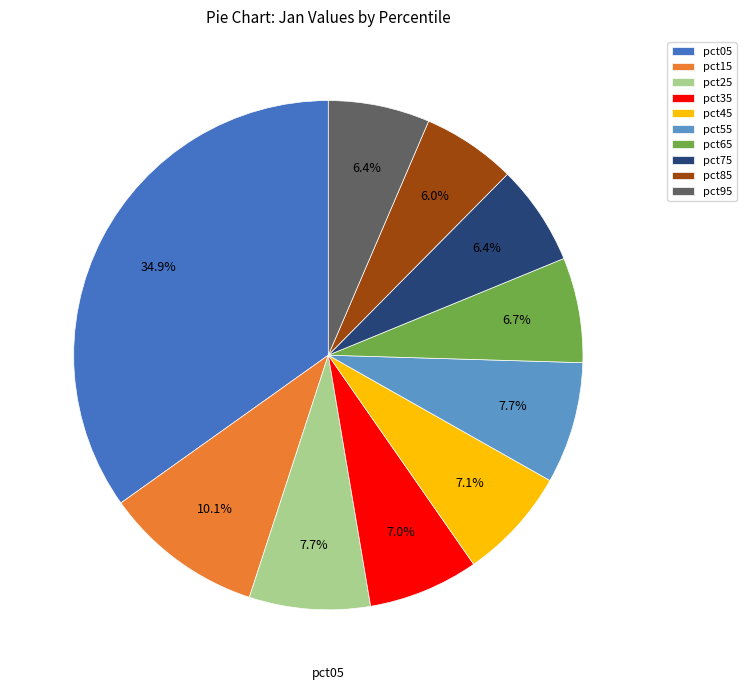

How many slices are in this pie chart?

10